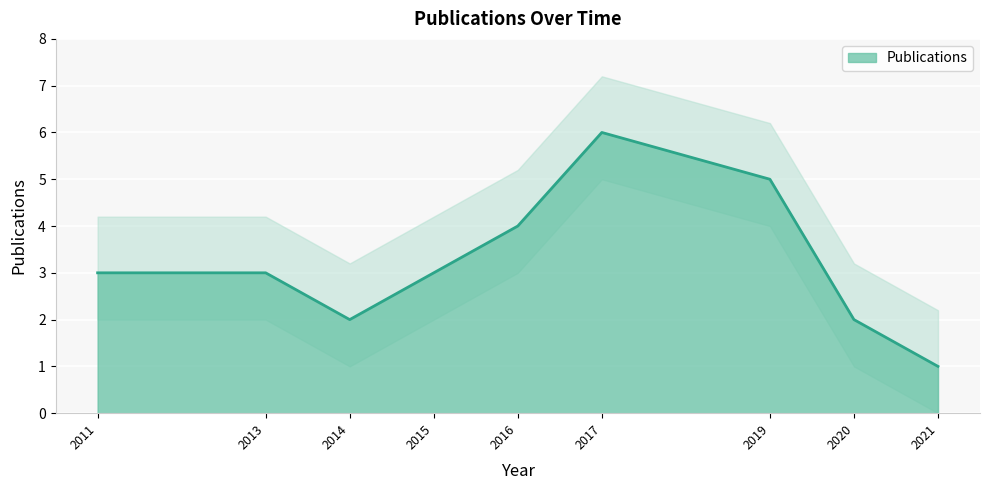

The chart shows a value of 2 at 2014. True or false?

True